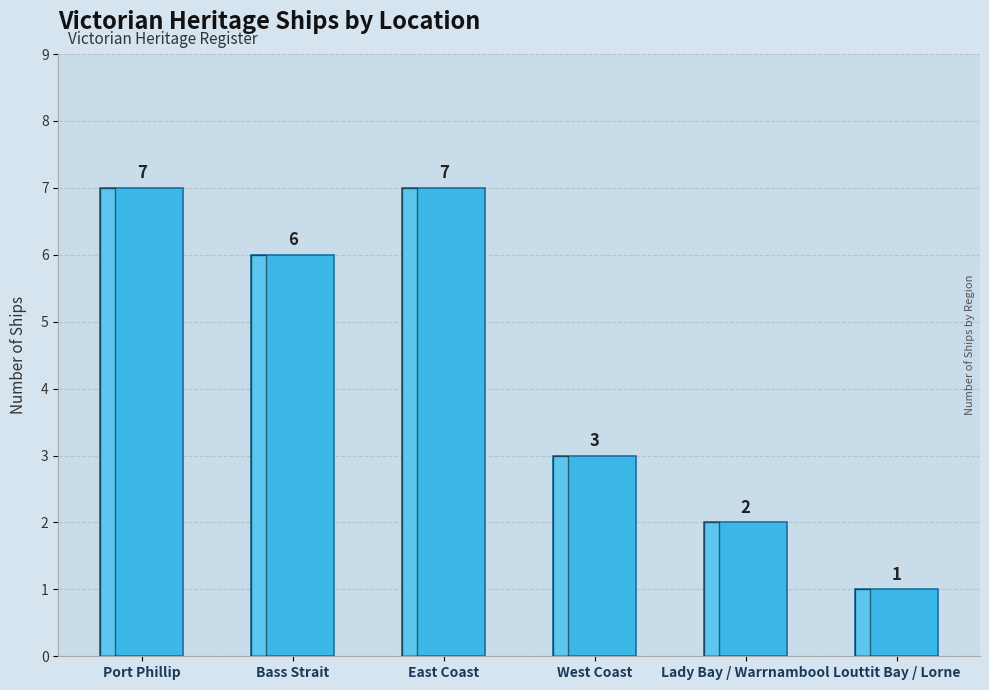

True or false: the data shows 5 at West Coast.

False